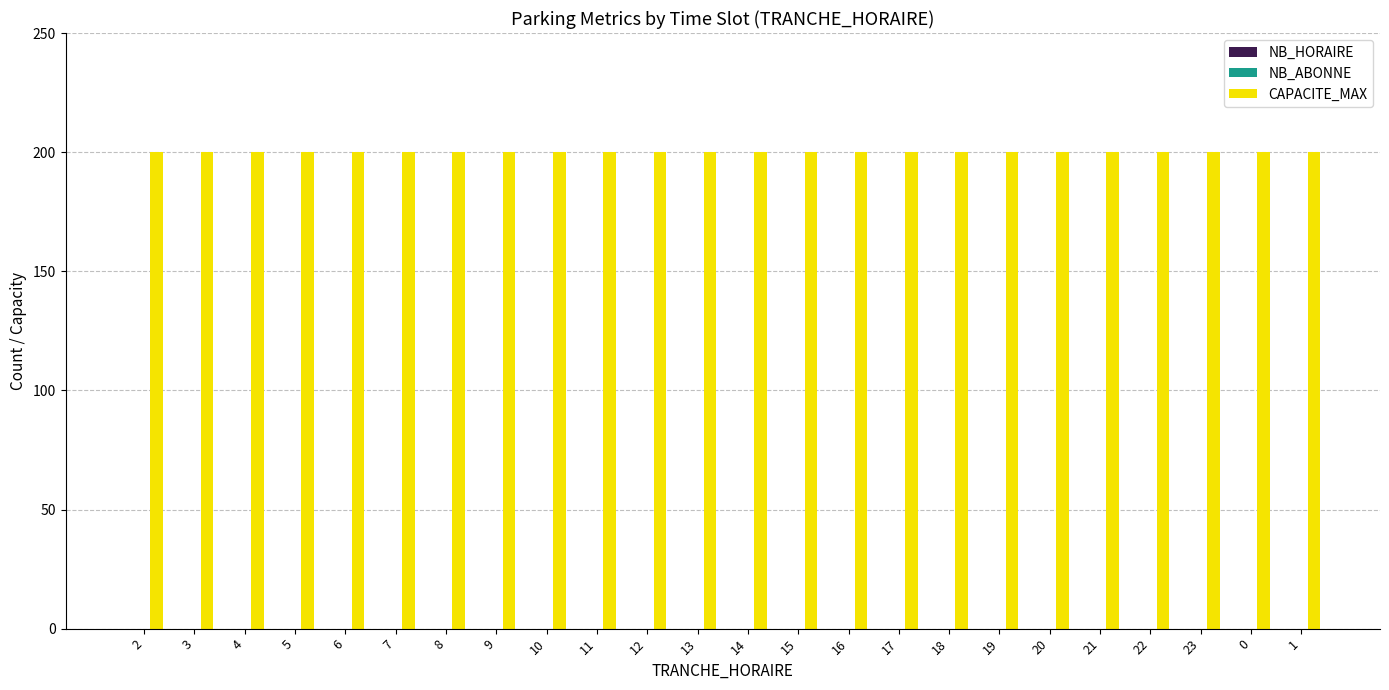

The value of NB_HORAIRE at 4 is 0. True or false?

True